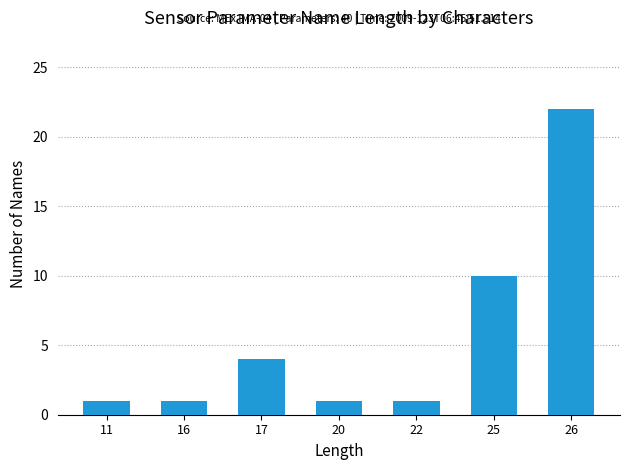

The chart shows a value of 1 at 11. True or false?

True